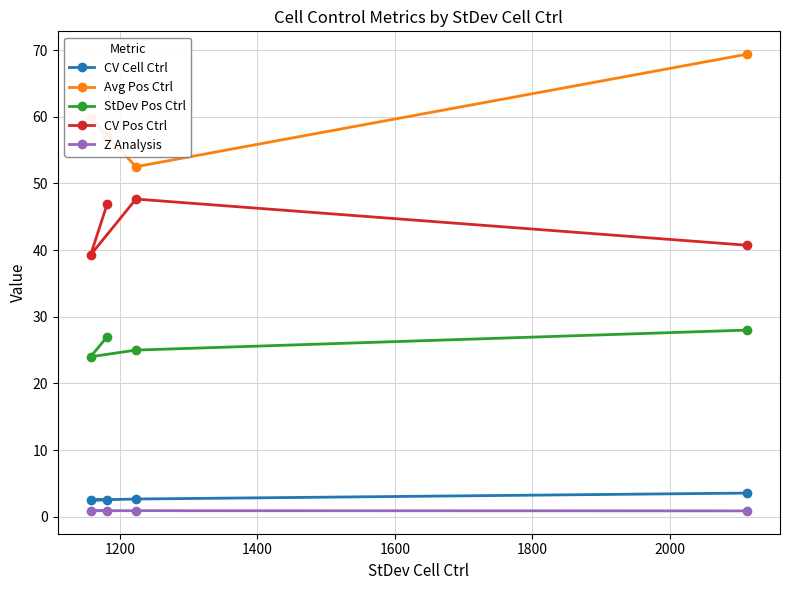

What is the difference between the second highest and minimum values in the CV Cell Ctrl series?

0.2